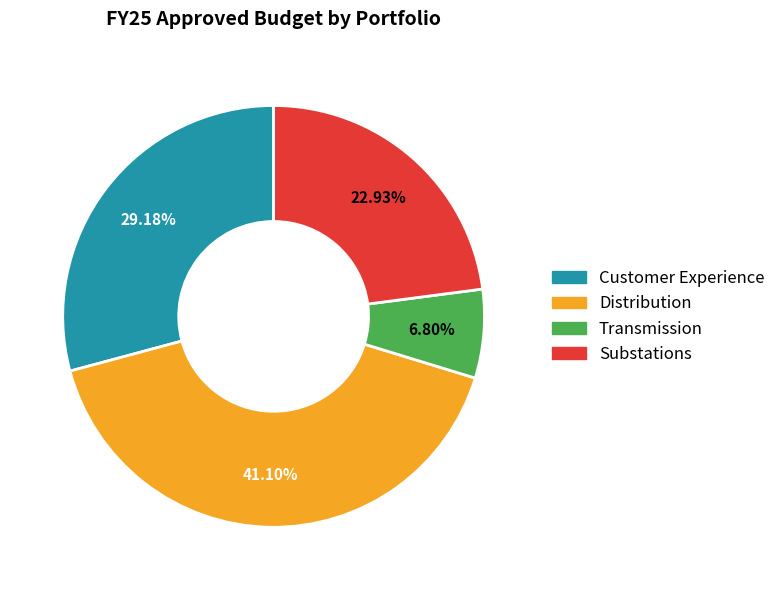

To the nearest percent, what is the difference between the largest and smallest slice percentages?

34%